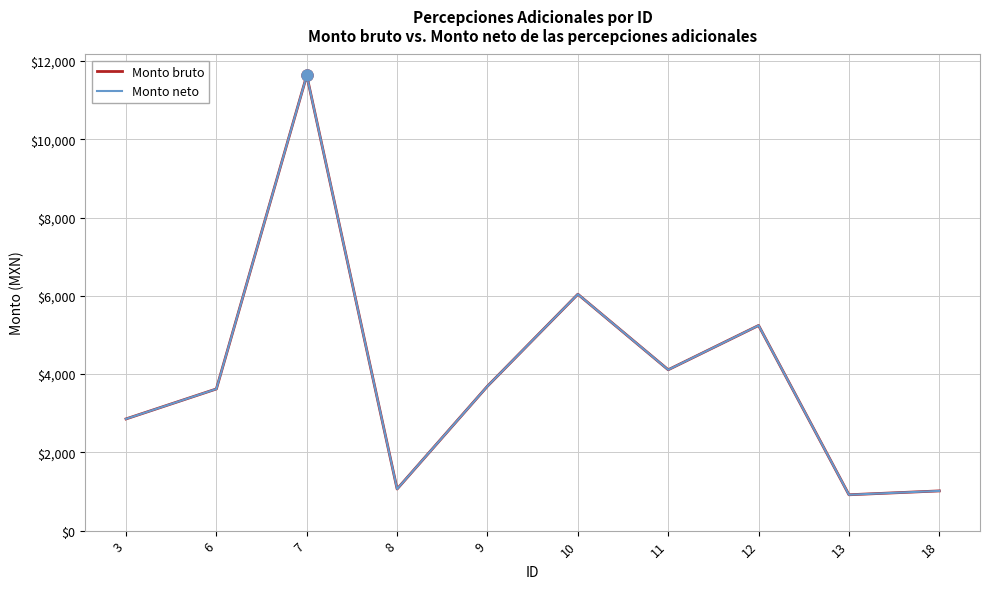

Is this an area chart (filled region under the line)?

No